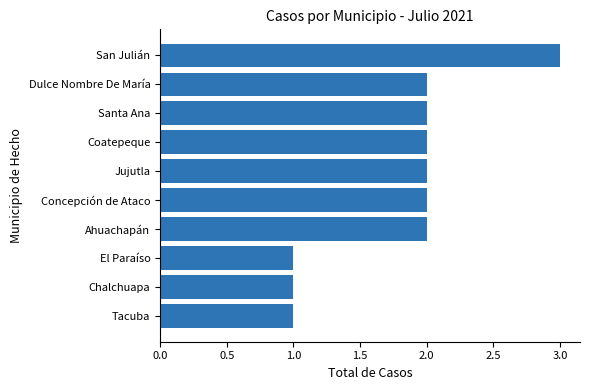

What is the difference between the maximum and minimum values?

2